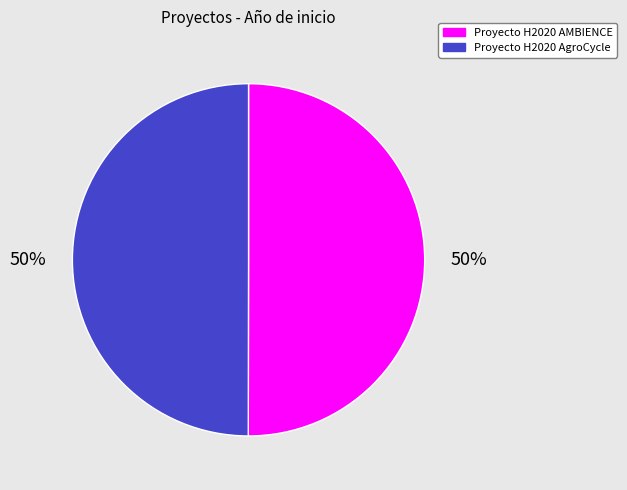

The Proyecto H2020 AgroCycle slice represents 38% of the pie. True or false?

False